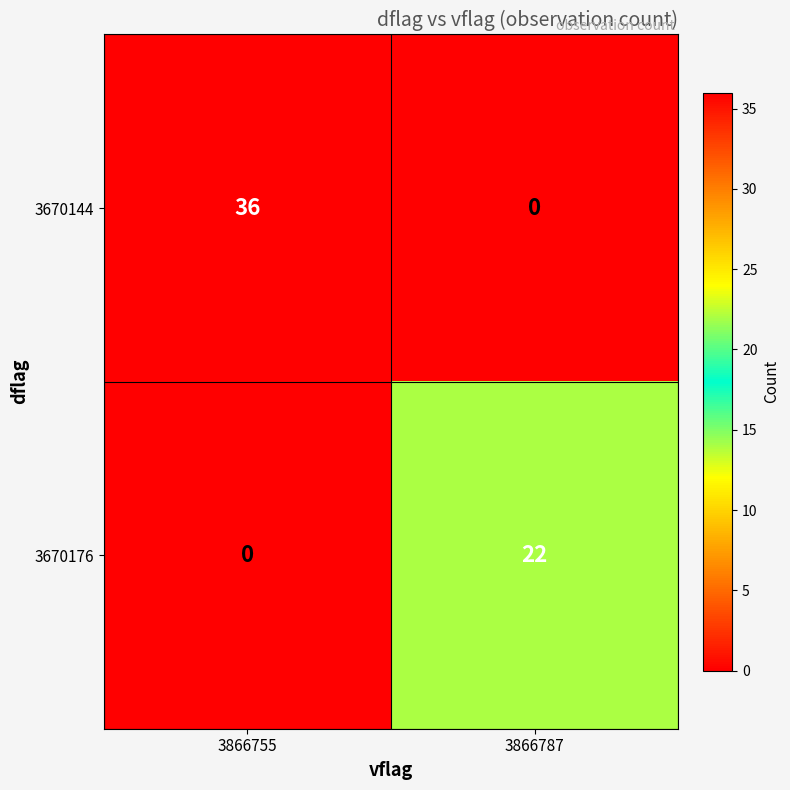

How many distinct data groups are displayed?

2